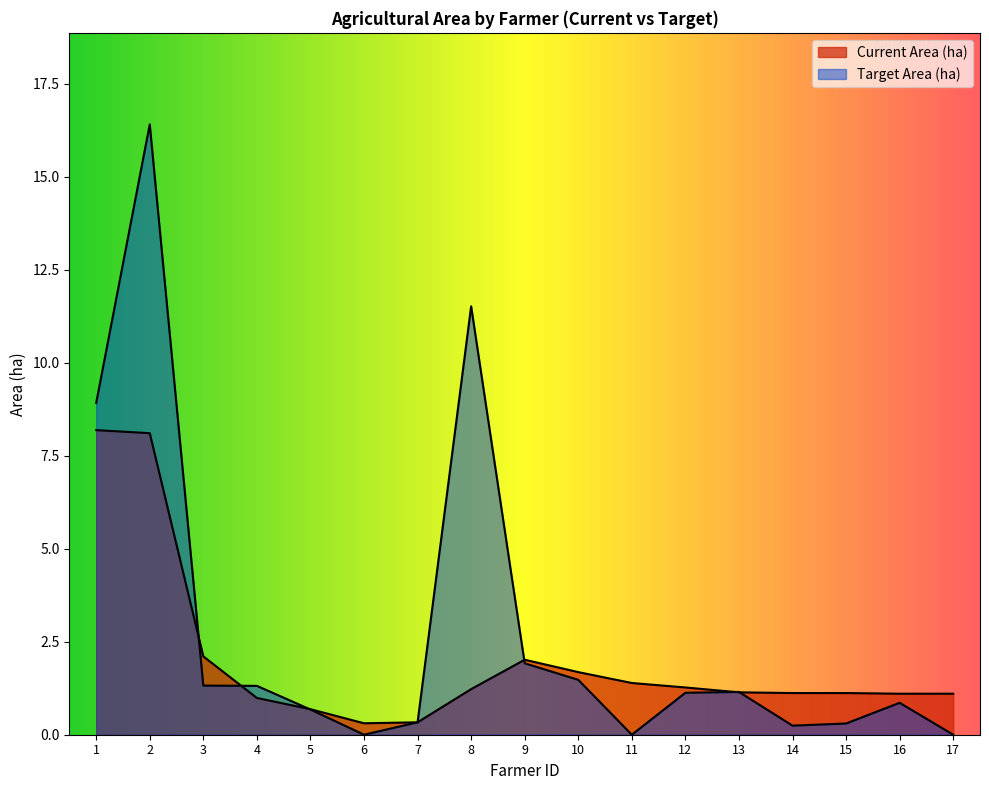

True or false: Target Area (ha) has a value of 8.9 at 1.

True